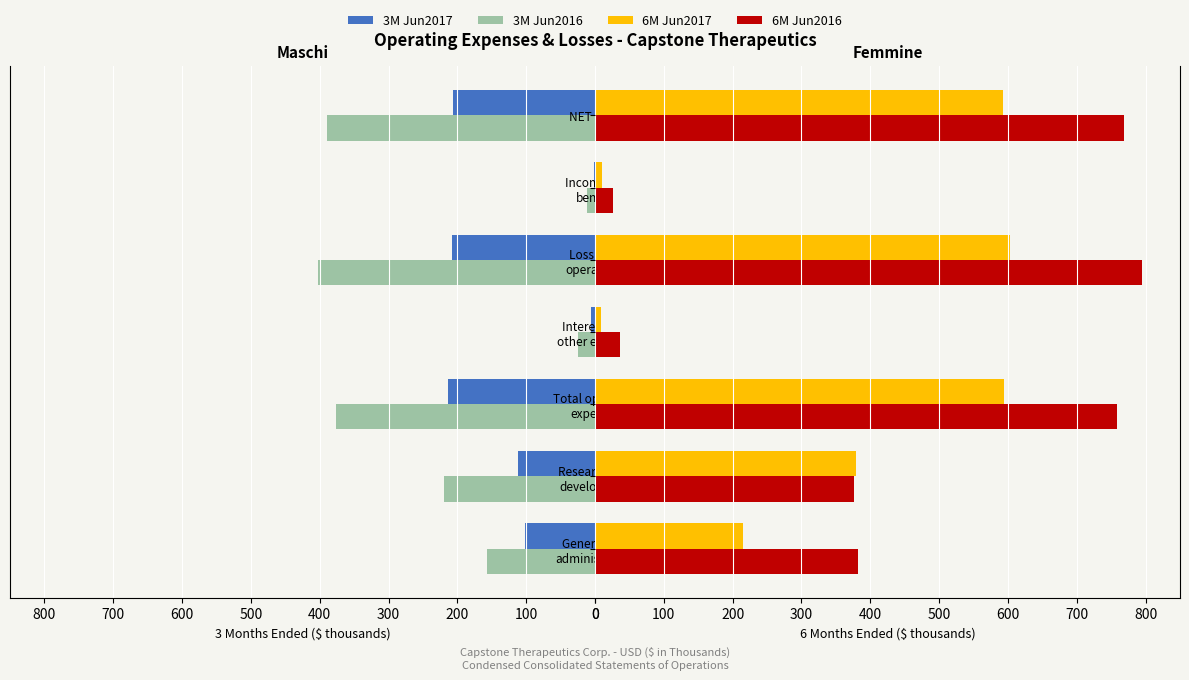

Is it true that 6M Jun2016 equals 498 at Research and development?

False